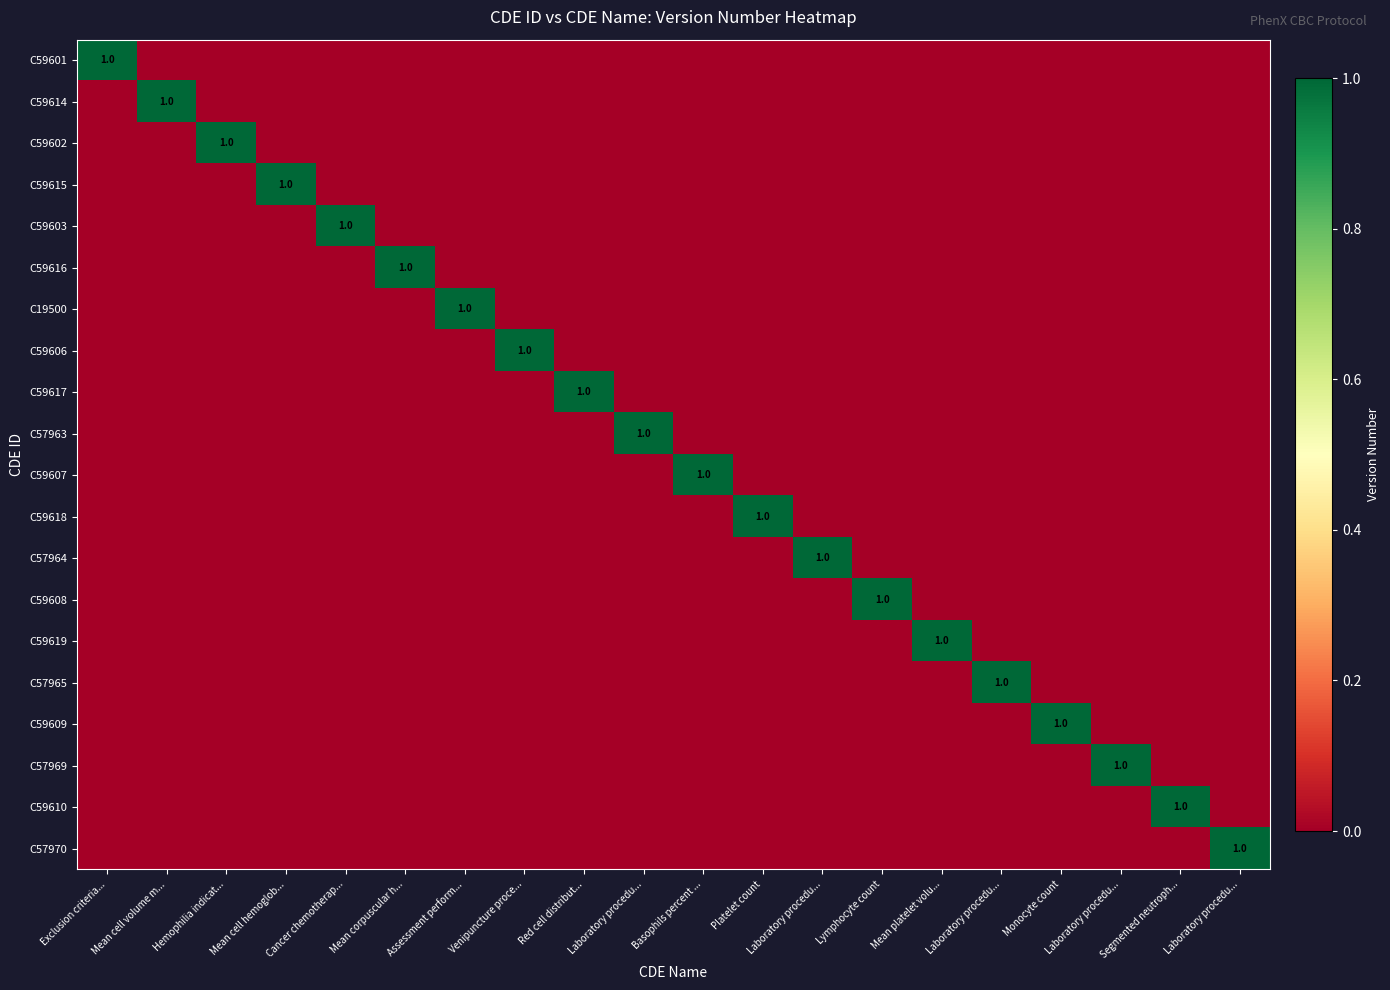

Is it true that C59601 equals 0 at Laboratory procedu...?

True